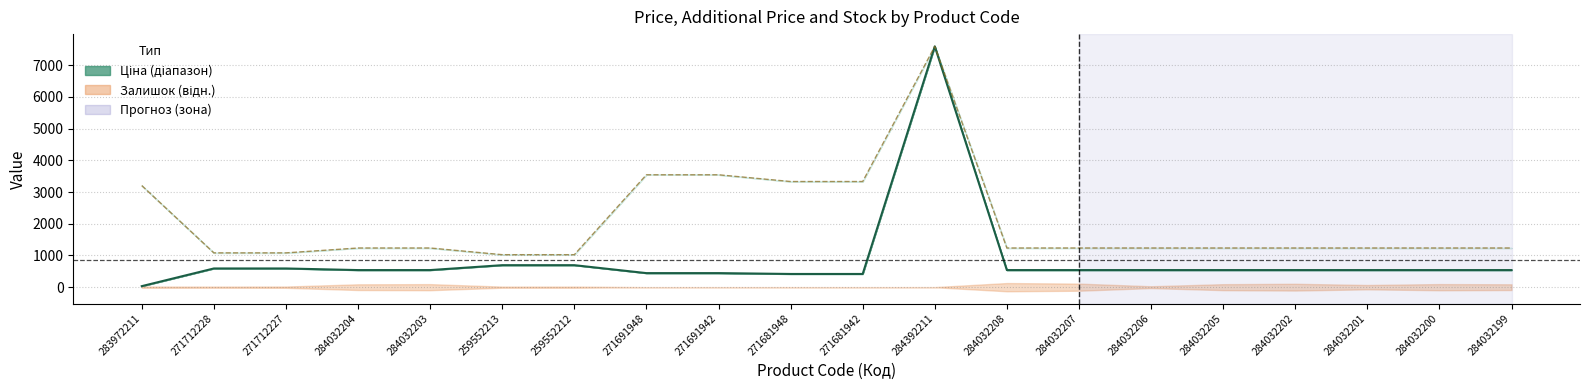

How many lines are shown in the chart?

1